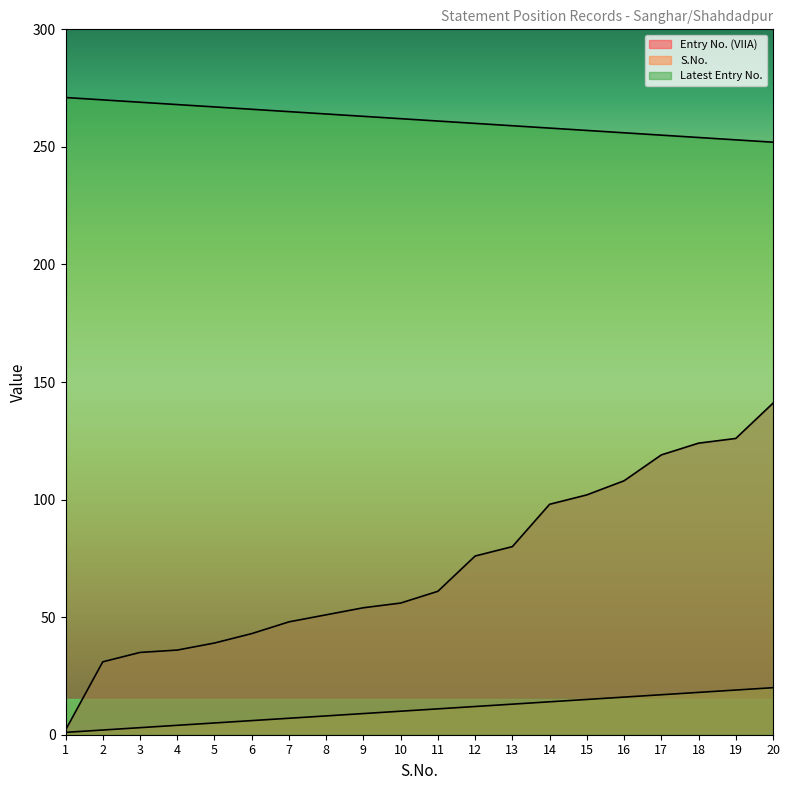

What is the greatest value displayed?

271